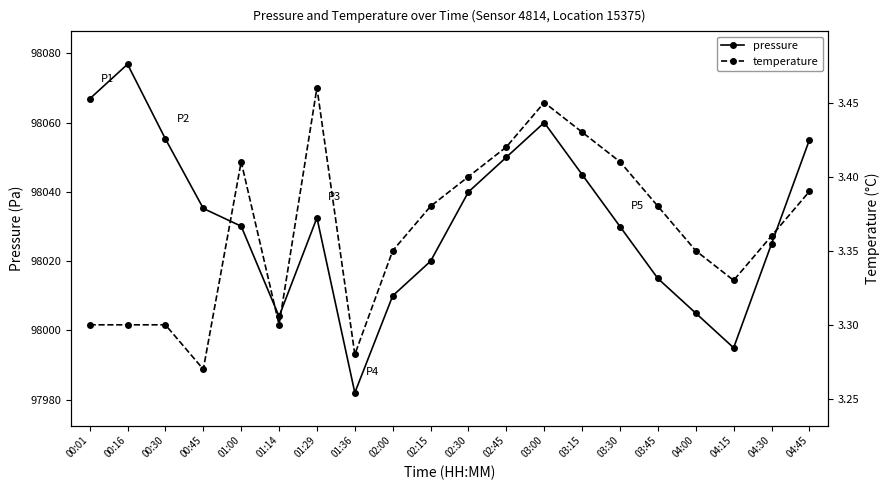

In temperature, how many points are lower than both neighbors (excluding endpoints)?

4